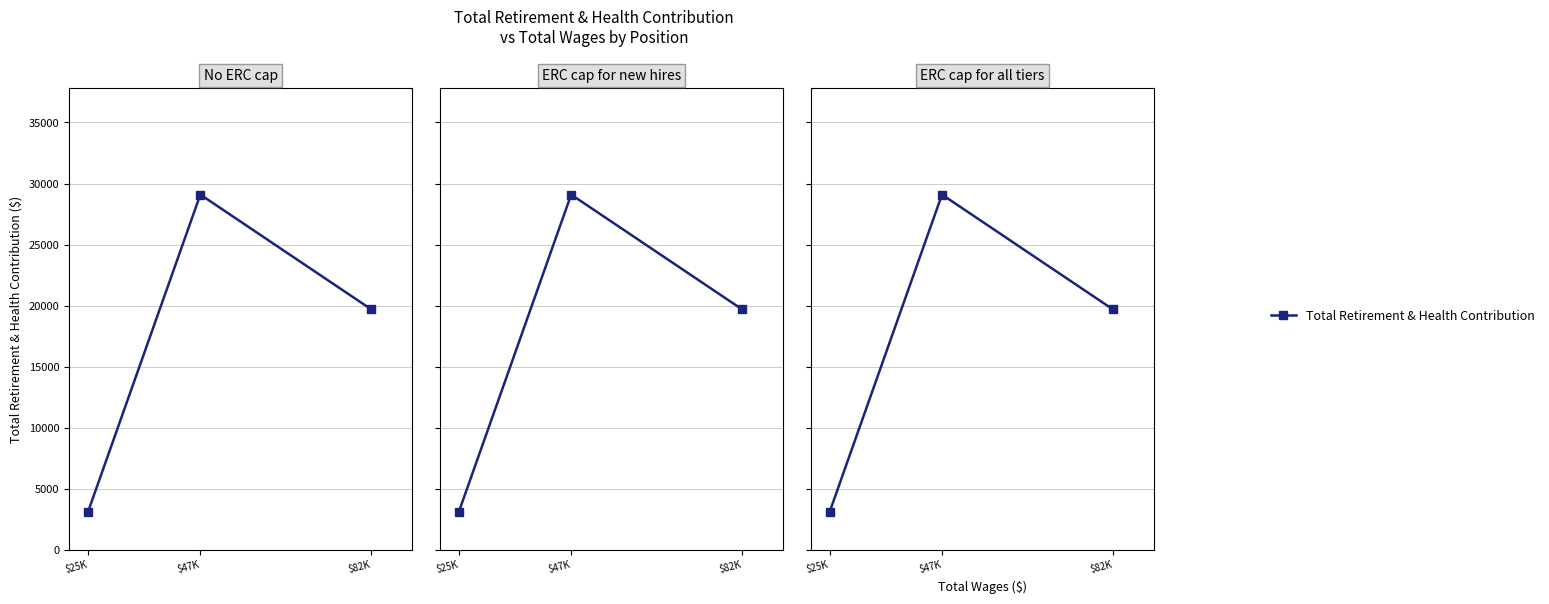

How many values are below 19691?

1